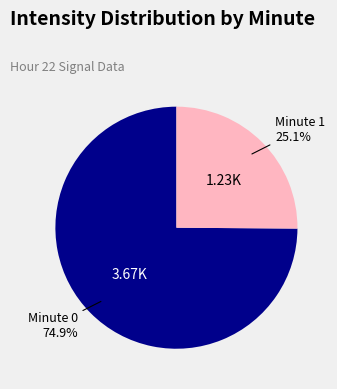

Is there a majority slice in this chart?

Yes